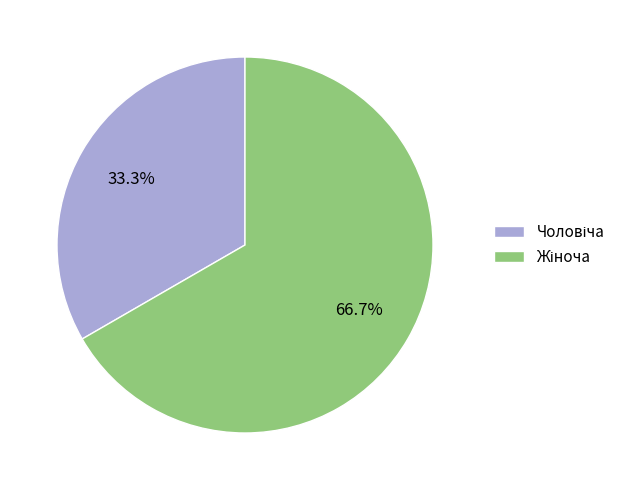

Does any single category account for the majority?

Yes